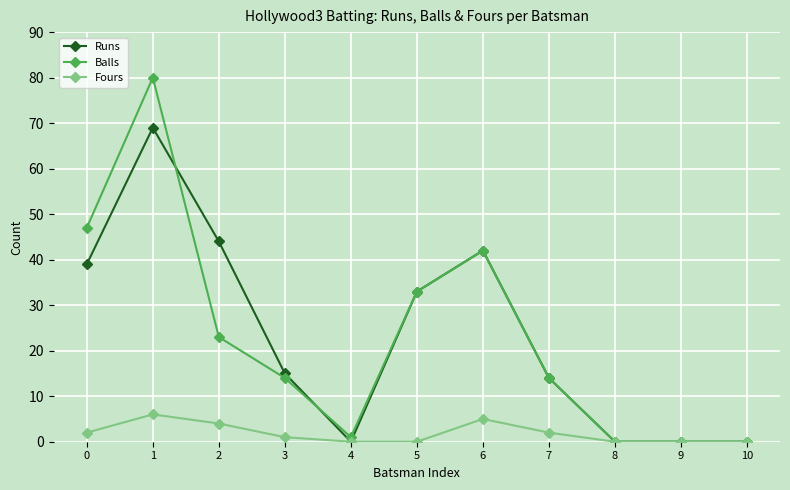

At which category does Runs reach its first local valley?

4